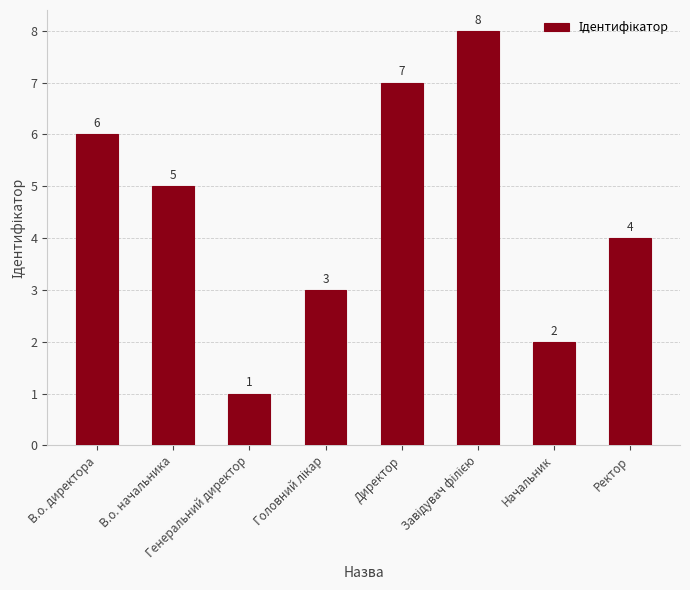

What is the value of the 5th bar from the left?

7